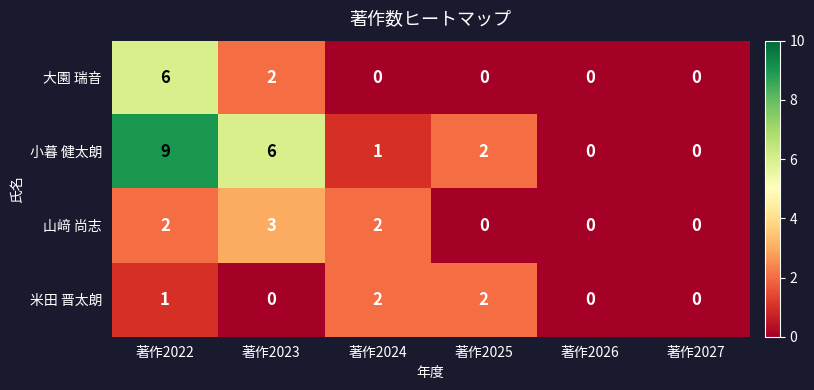

Reading left to right, extract all data points from this chart.

大園 瑞音: 6	2	0	0	0	0
小暮 健太朗: 9	6	1	2	0	0
山﨑 尚志: 2	3	2	0	0	0
米田 晋太朗: 1	0	2	2	0	0